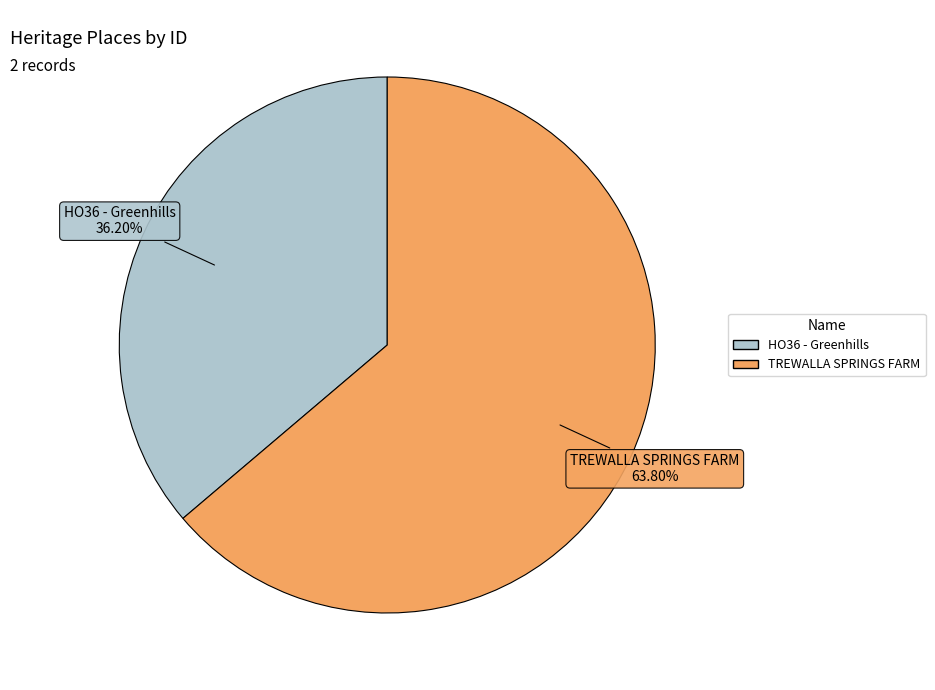

To the nearest percent, what percentage of the pie is HO36 - Greenhills?

36%